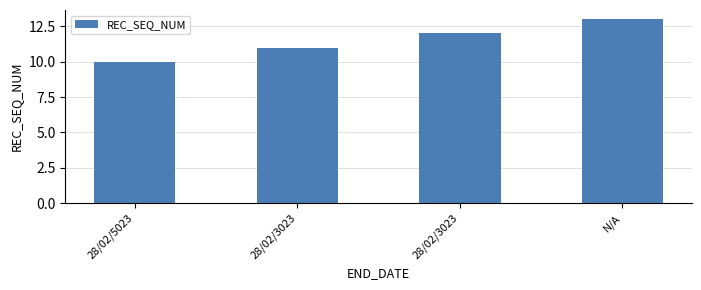

At which category does the chart reach its peak across all series?

N/A